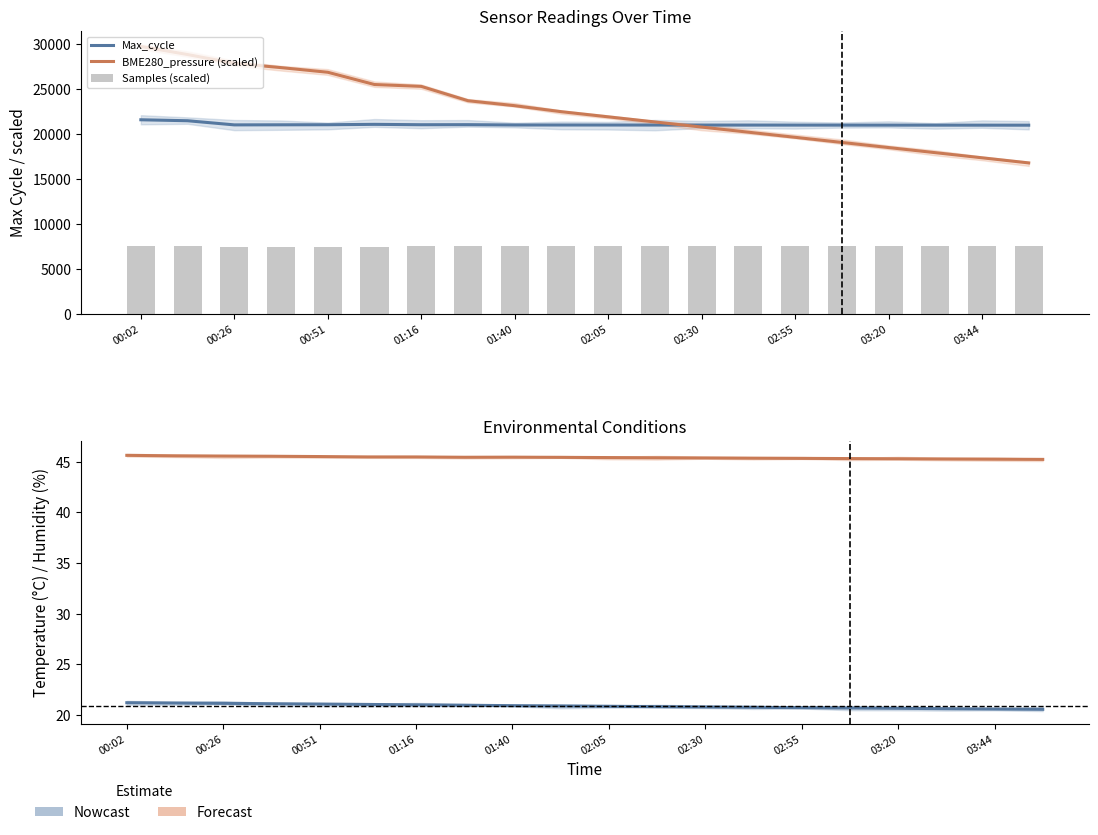

What is the average value of the Samples (scaled) series?

7501.5